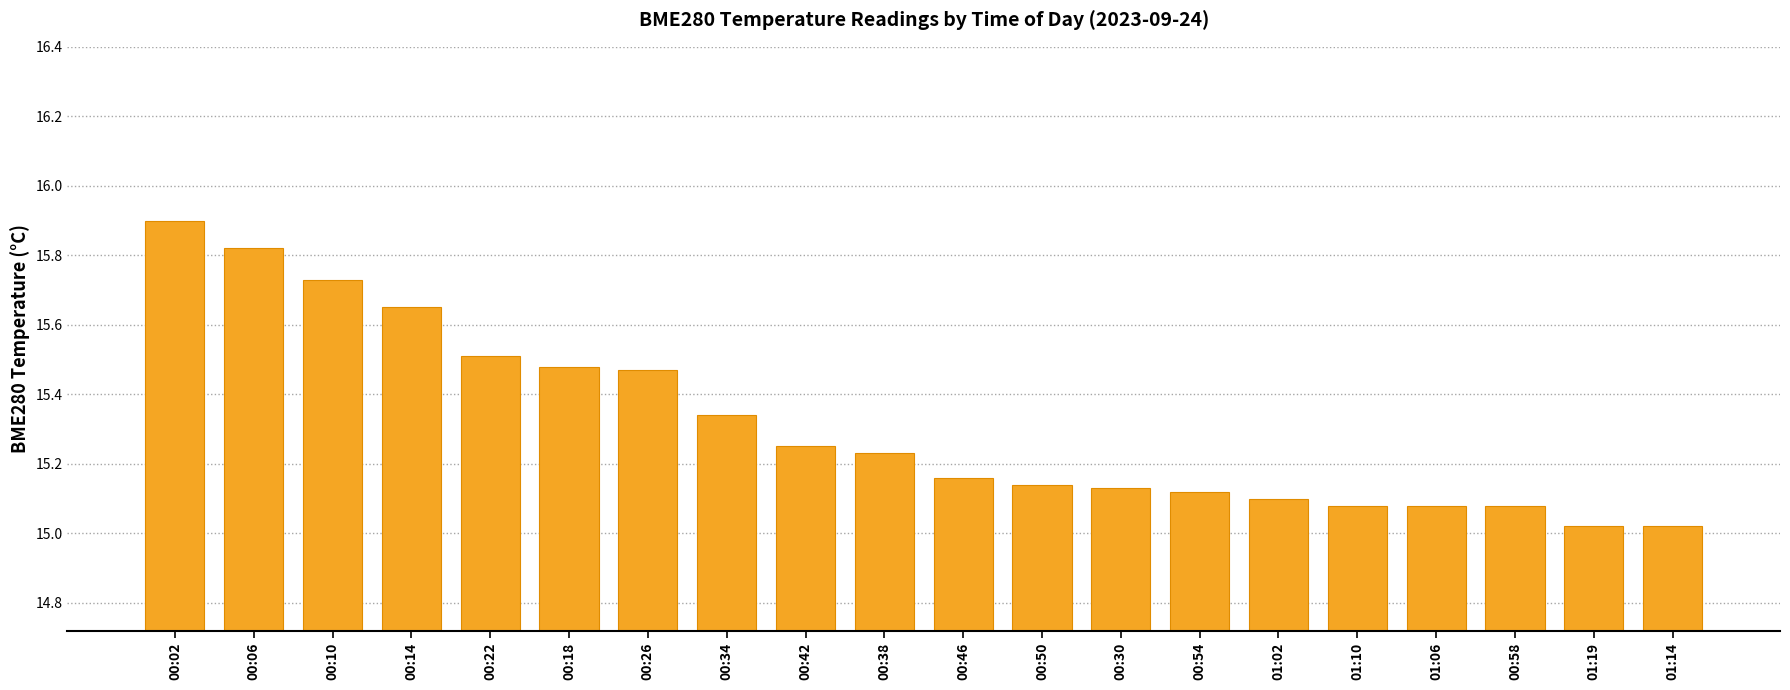

At which category does the chart reach its peak across all series?

00:02